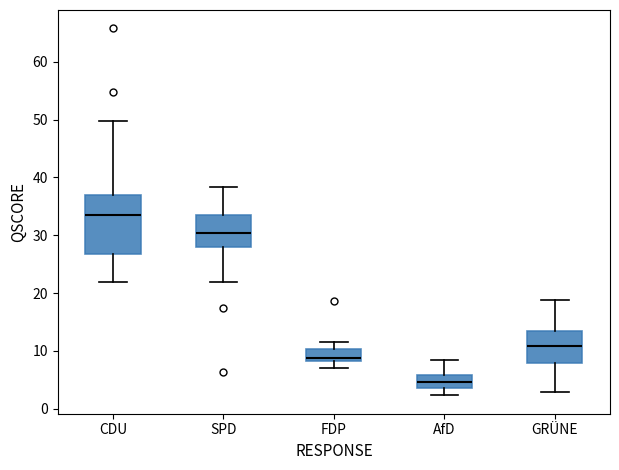

Reading left to right, read every box against the y-axis: the position of its median line, the range the box covers, and the ends of its whiskers. The values are not printed on the chart, so give them approximately, as read against the axis.

CDU: median 34, box 27 to 37, whiskers 22 to 50
SPD: median 30, box 28 to 34, whiskers 22 to 38
FDP: median 9, box 8 to 10, whiskers 7 to 12
AfD: median 5, box 4 to 6, whiskers 2 to 9
GRÜNE: median 11, box 8 to 13, whiskers 3 to 19